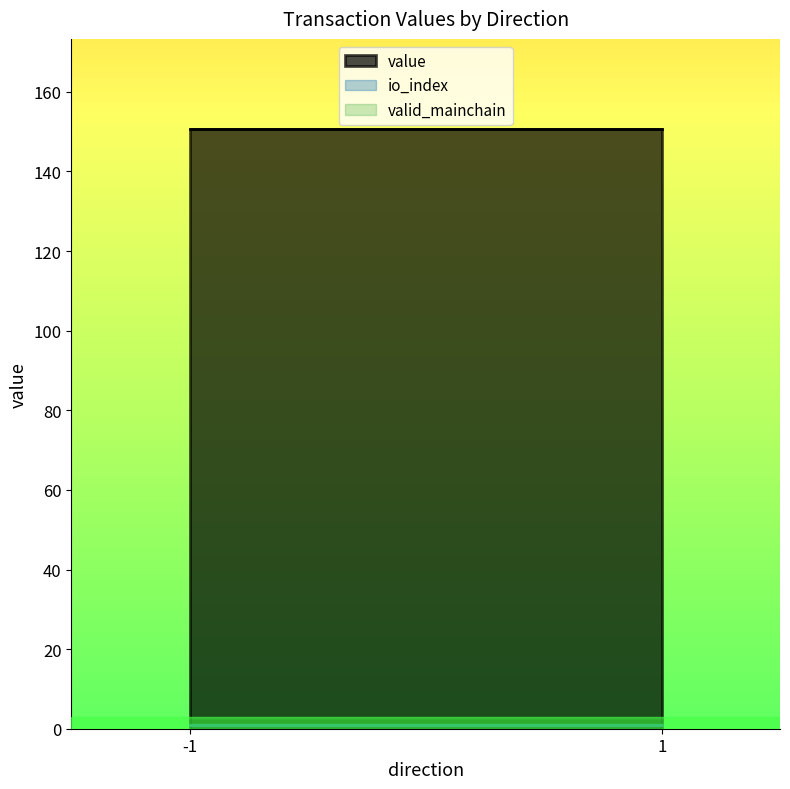

At how many categories does at least one series exceed 16?

2